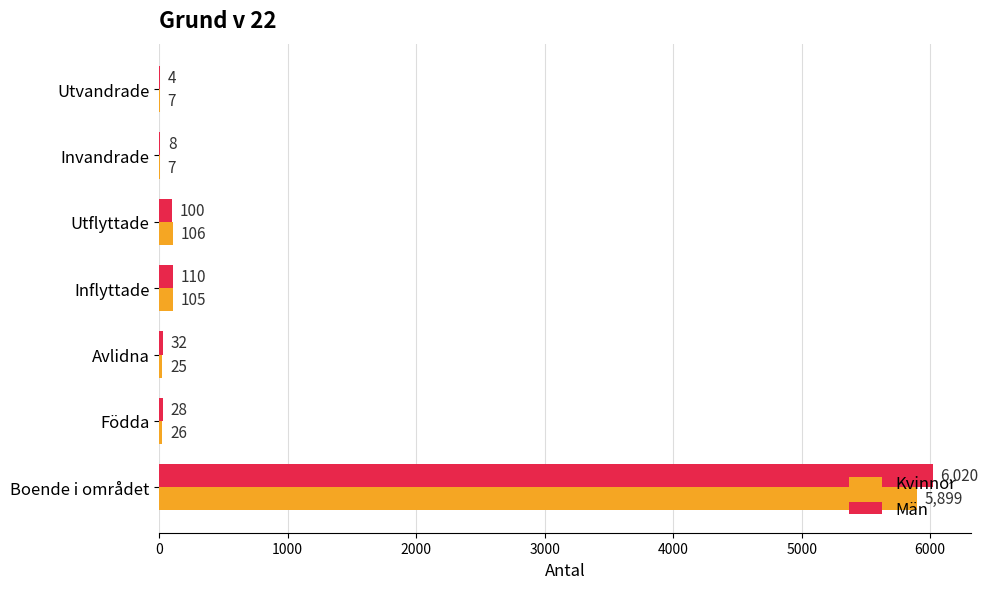

The value of Kvinnor at Invandrade is 7. True or false?

True